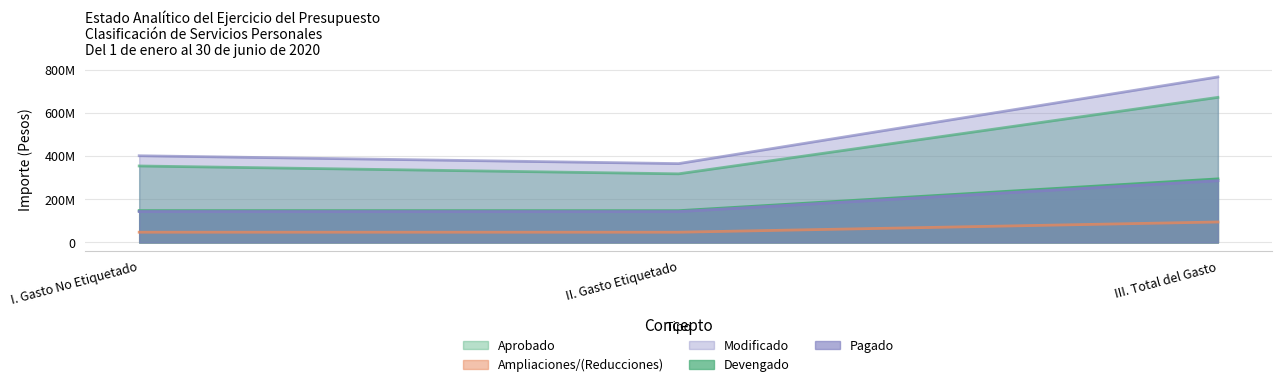

Reading left to right, transcribe all the data shown in this chart.

Aprobado: 354064738.3	317711569.2	671776307.5
Ampliaciones/(Reducciones): 47338227.0	47338227.0	94676454.0
Modificado: 401402965.3	365049796.2	766452761.5
Devengado: 147247663.6	147006252.3	294253915.9
Pagado: 143062793.1	142821381.7	285884174.8